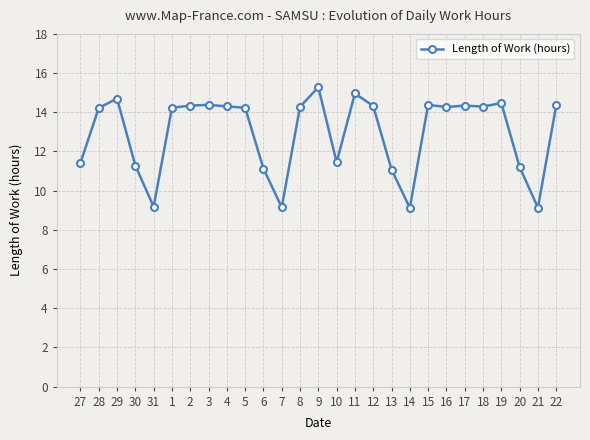

How many lines are shown in the chart?

1